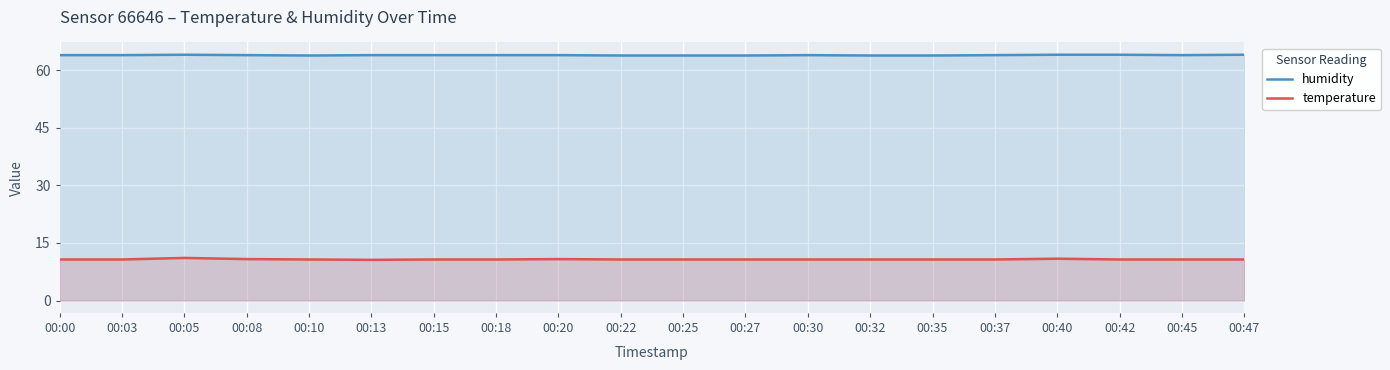

In humidity, how many points are lower than both neighbors (excluding endpoints)?

2